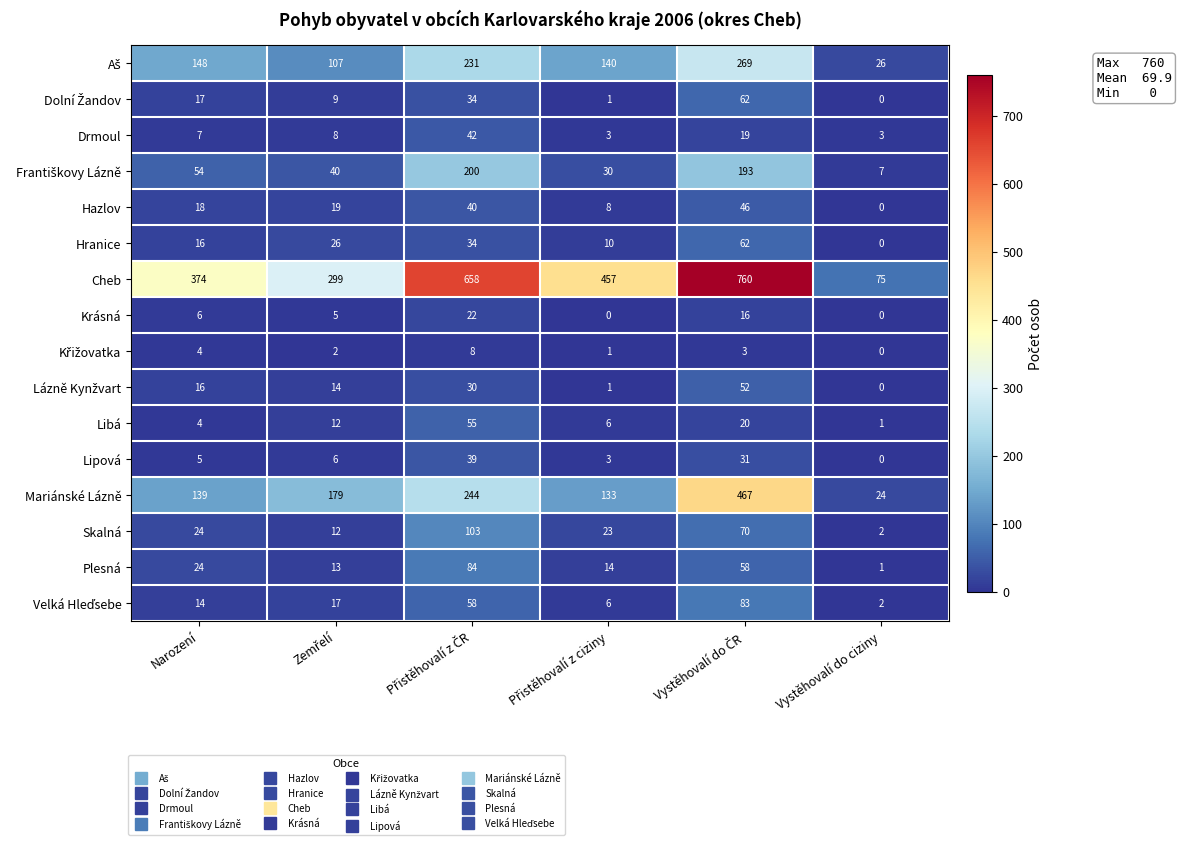

Which series has the widest spread of values?

Cheb